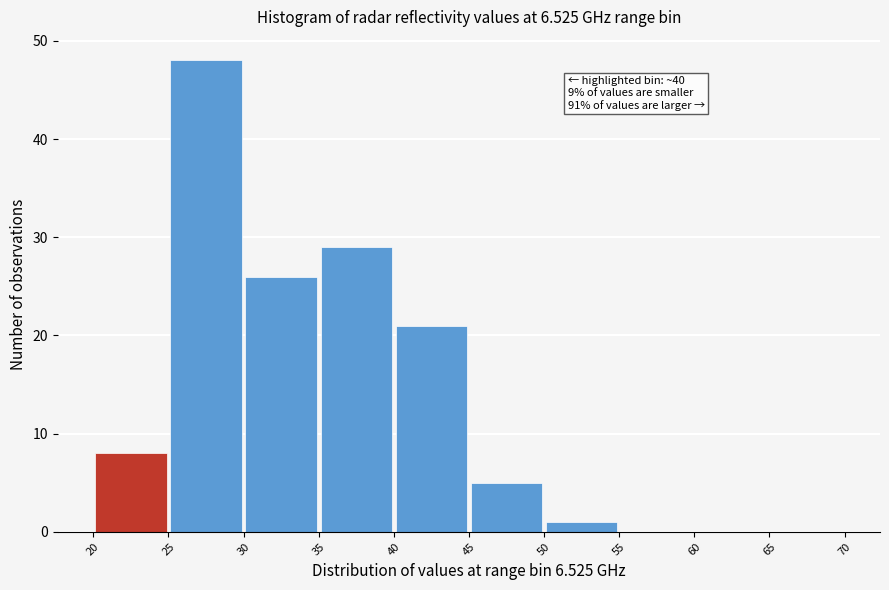

Which range on the x-axis has the tallest bar?

25 to 30